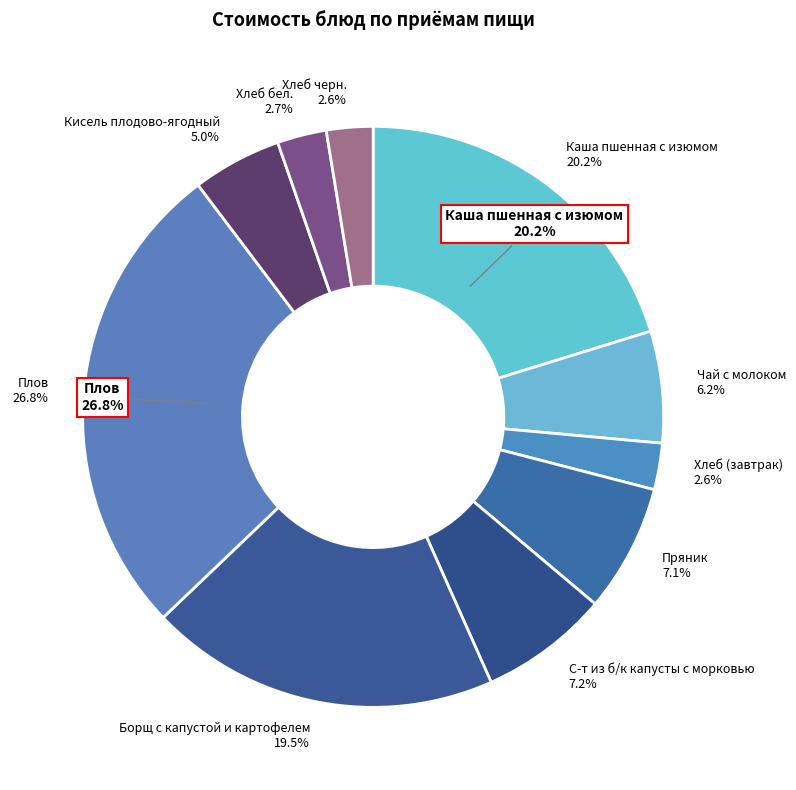

Rank the categories by value from highest to lowest.

Плов, Каша пшенная с изюмом, Борщ с капустой и картофелем, С-т из б/к капусты с морковью, Пряник, Чай с молоком, Кисель плодово-ягодный, Хлеб бел., Хлеб (завтрак), Хлеб черн.